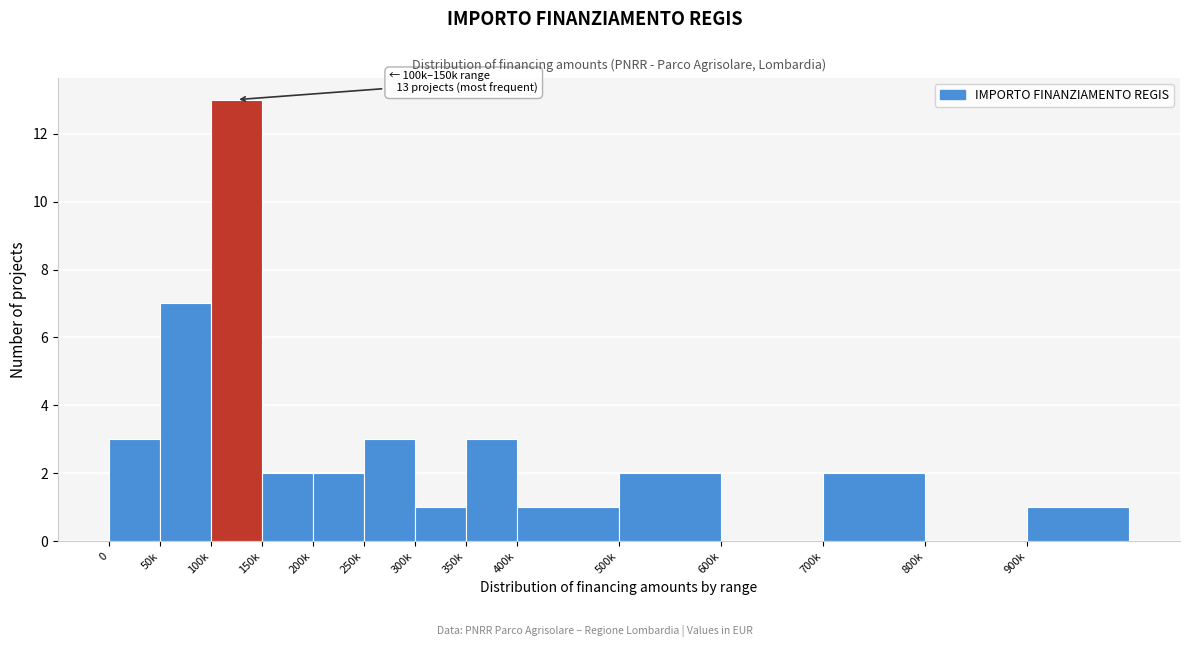

Reading right to left, extract all data points from this chart.

900k=1	800k=0	700k=2	600k=0	500k=2	400k=1	350k=3	300k=1	250k=3	200k=2	150k=2	100k=13	50k=7	0=3